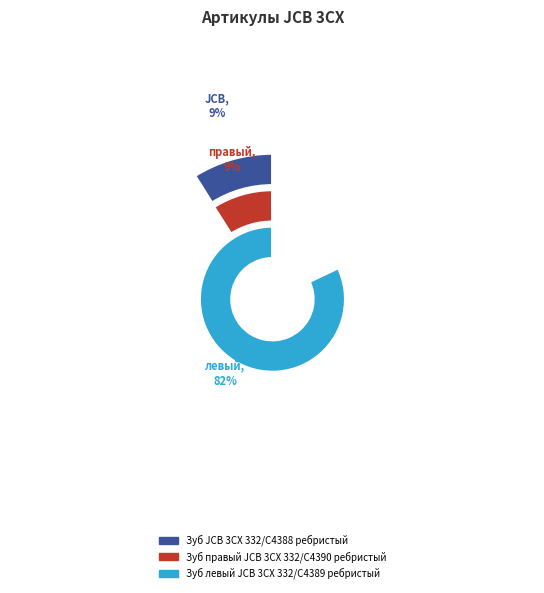

Count the number of slices in the pie.

3